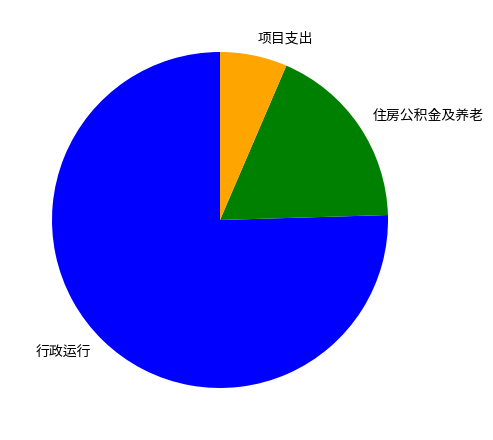

Is 行政运行 the majority of the pie?

Yes